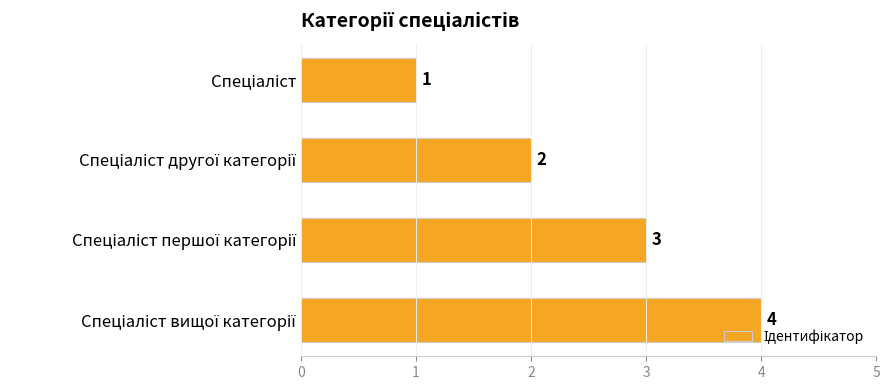

What is the difference between the maximum and minimum values?

3